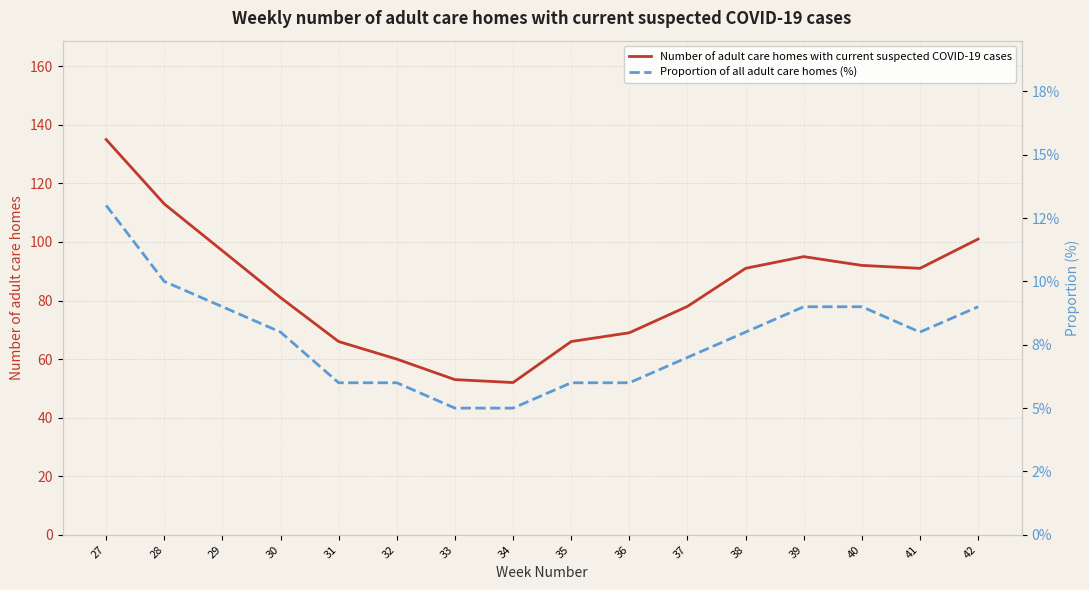

True or false: Proportion of all adult care homes (%) and Number of adult care homes with current suspected COVID-19 cases cross at least once.

False